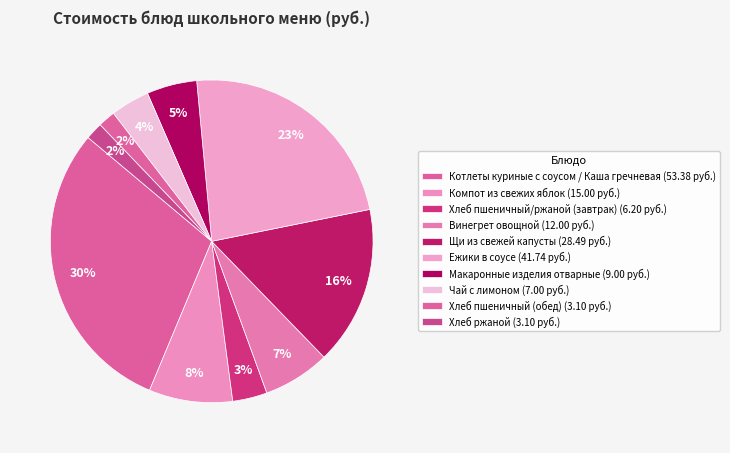

Count the number of slices in the pie.

10